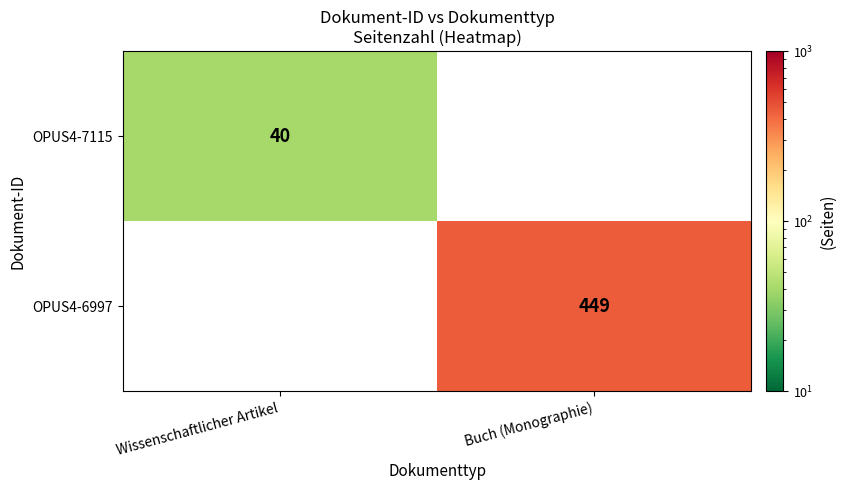

The value of OPUS4-7115 at Wissenschaftlicher Artikel is 40. True or false?

True